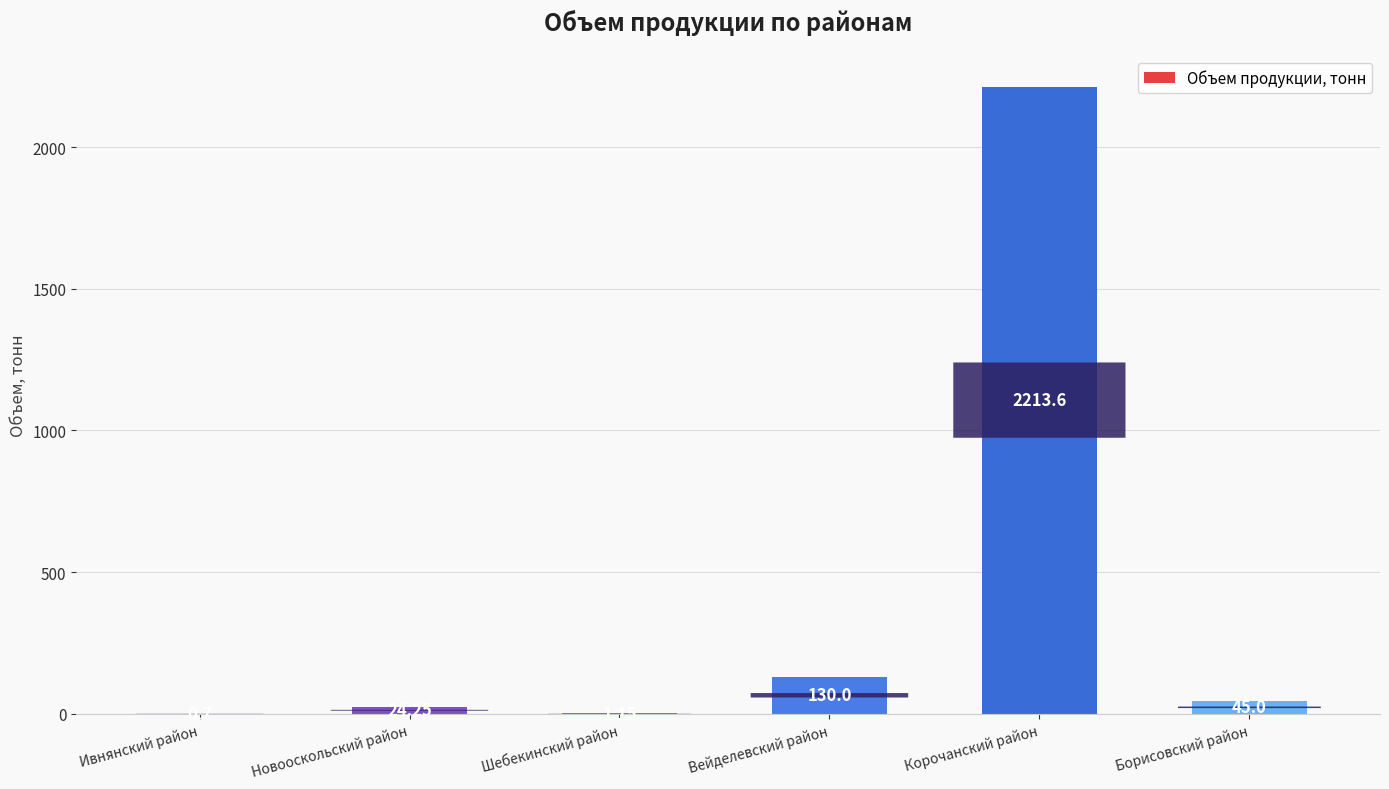

At which category does the chart reach its peak across all series?

Корочанский район